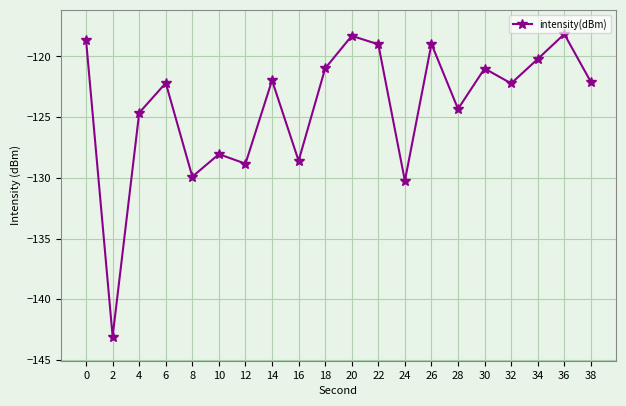

What is the change in value from 22 to 32?

-3.2